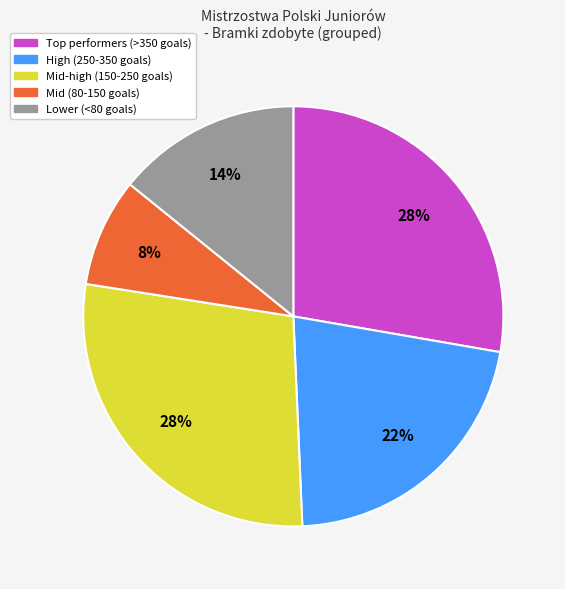

Does any single category account for the majority?

No